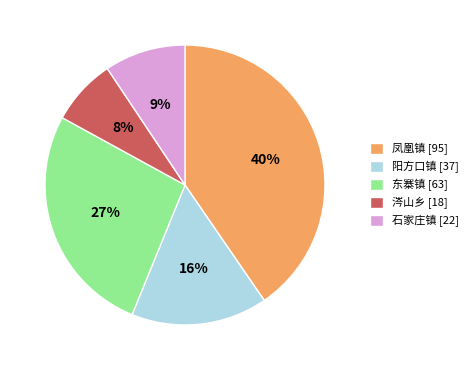

Which has a higher value, 石家庄镇 or 凤凰镇?

凤凰镇